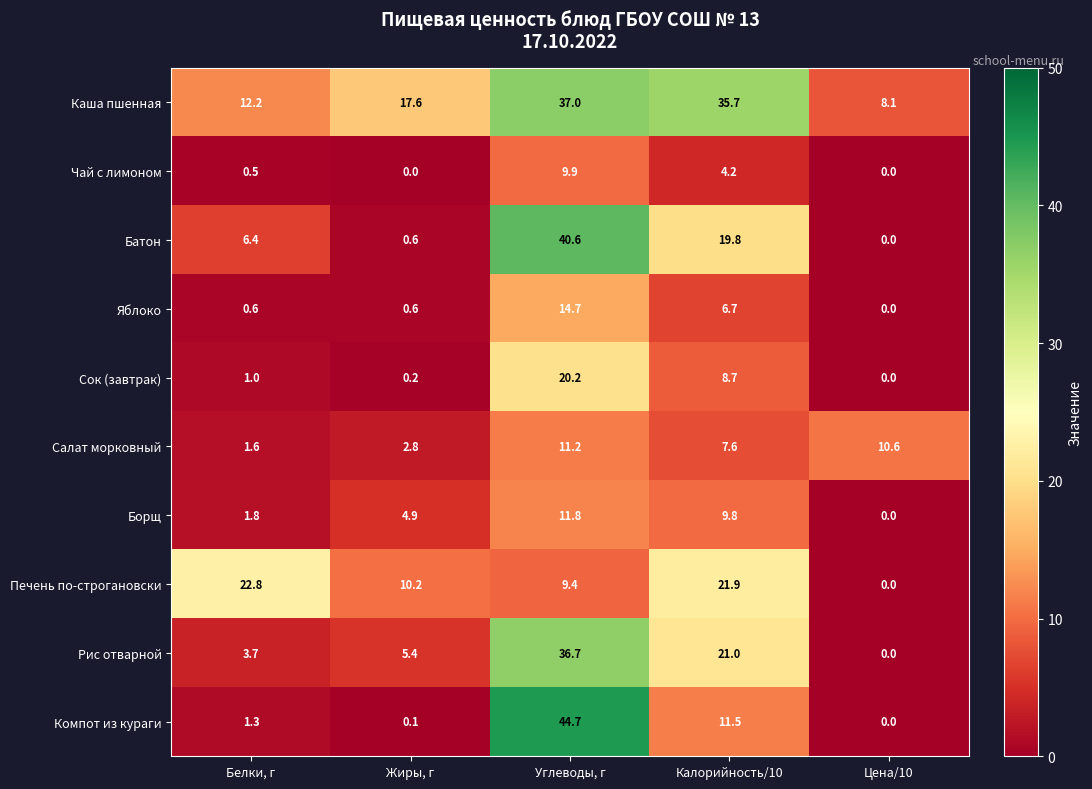

What is the sum of all Сок (завтрак) values?

30.1